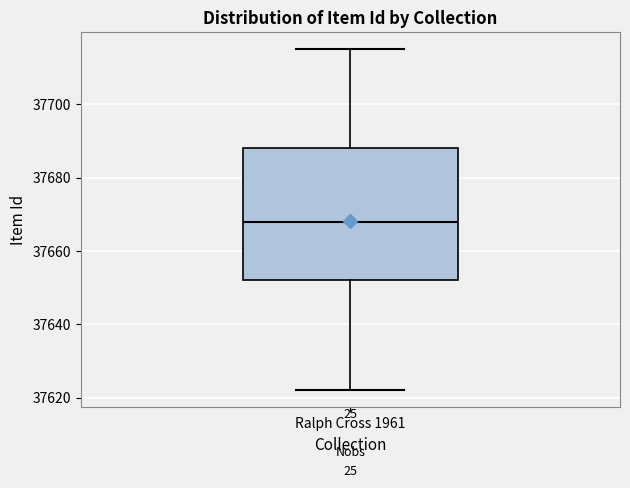

Where does the upper whisker of the box for Ralph Cross 1961 end on the y-axis? The values are not printed on the chart, so give them approximately, as read against the axis.

37716